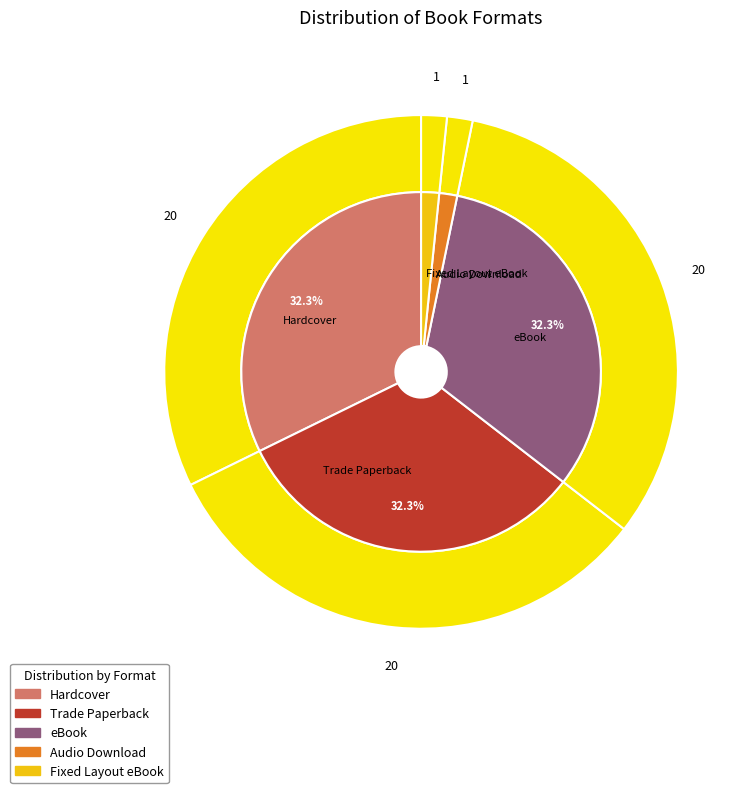

What is the change in value from eBook to Audio Download?

-19